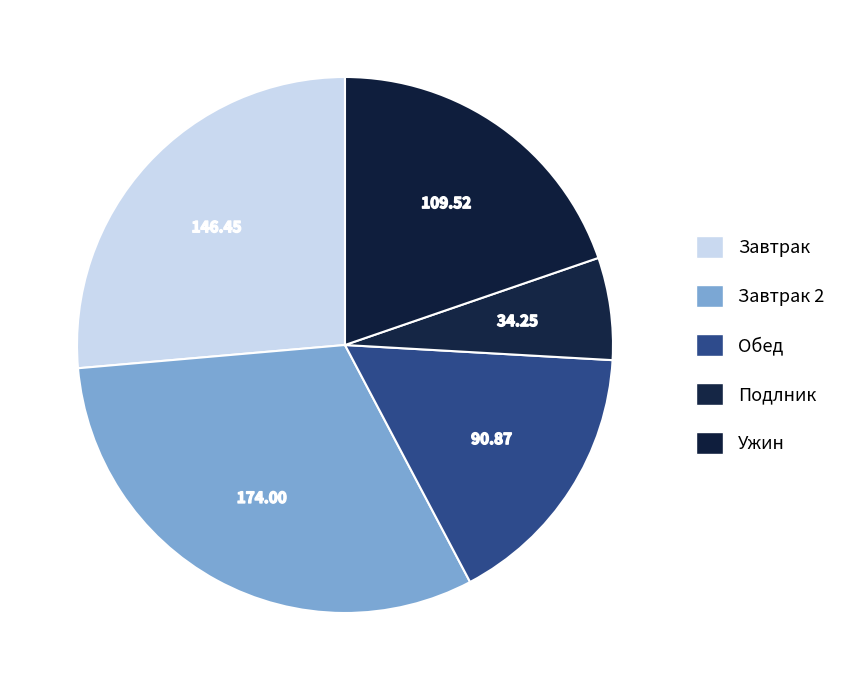

Count the number of slices in the pie.

5